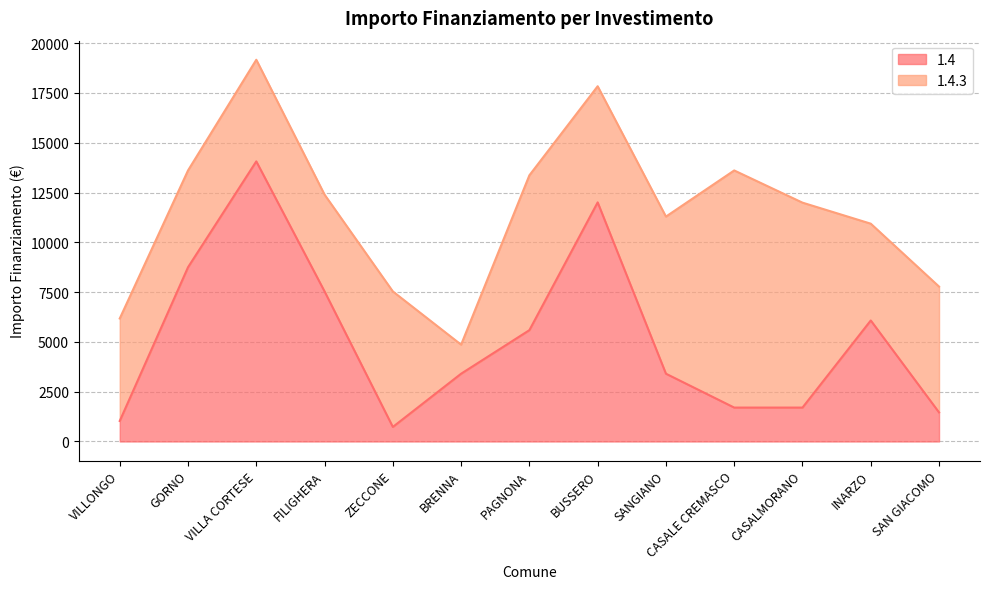

What is the difference between the maximum and minimum values?

13334